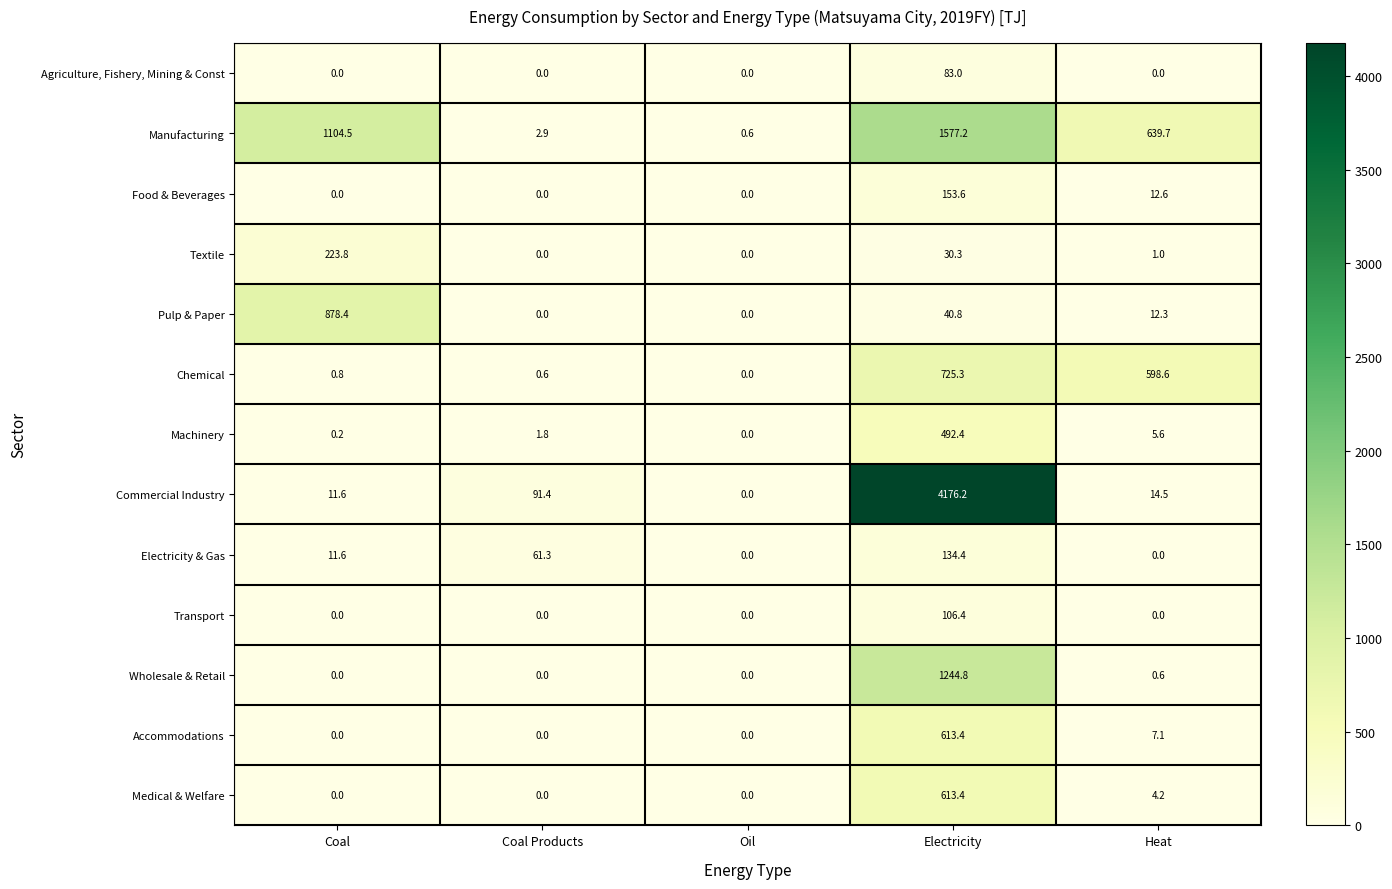

What is the spread (max minus min) of values at Heat?

639.7